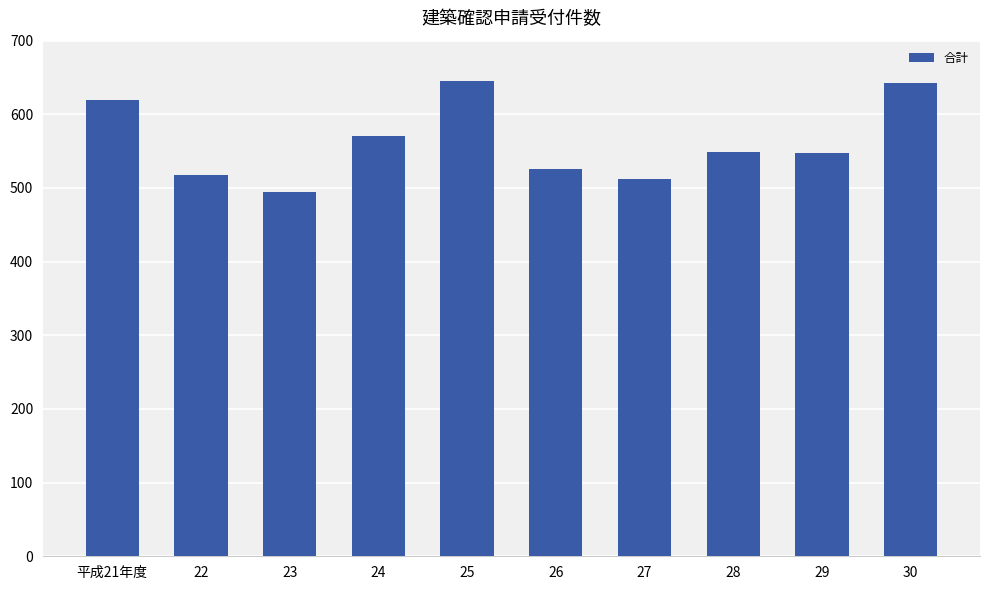

The value at 29 is 547. True or false?

True